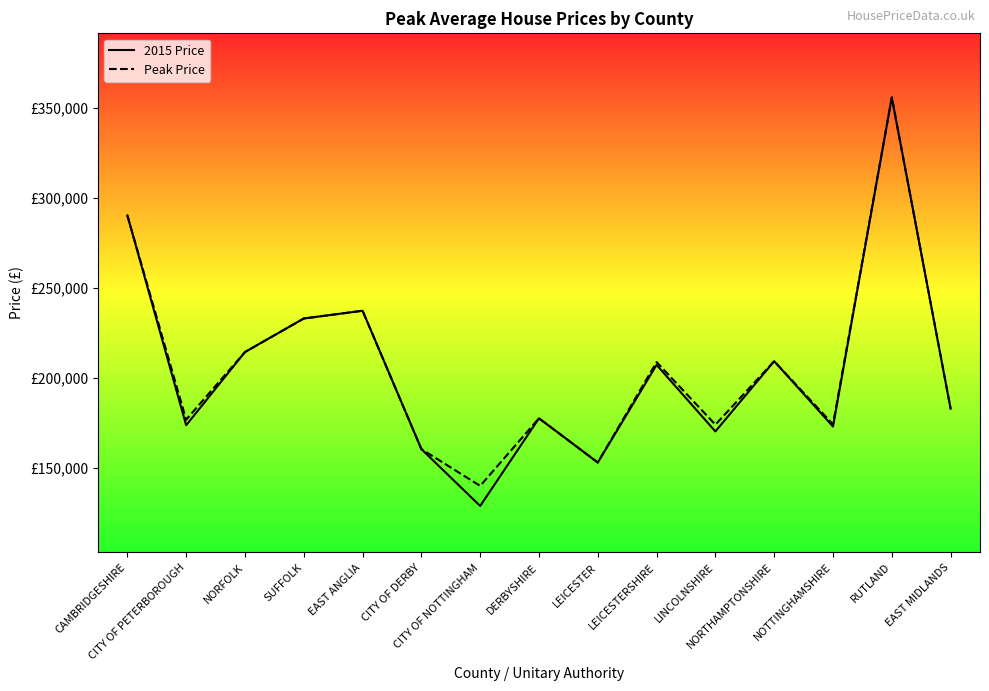

At which category does 2015 Price reach its first local valley?

CITY OF PETERBOROUGH